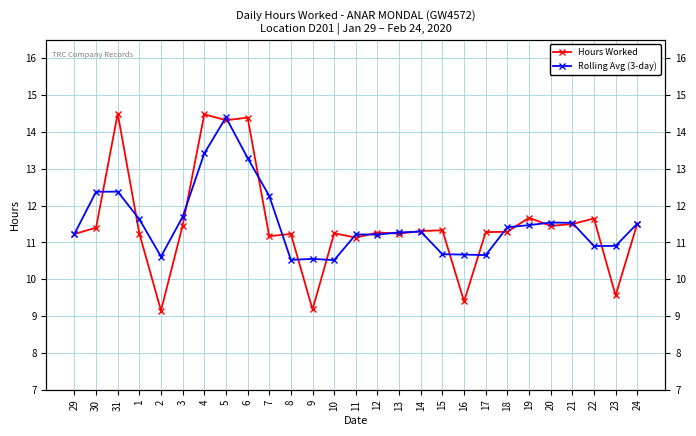

Does the chart have visible grid lines?

Yes